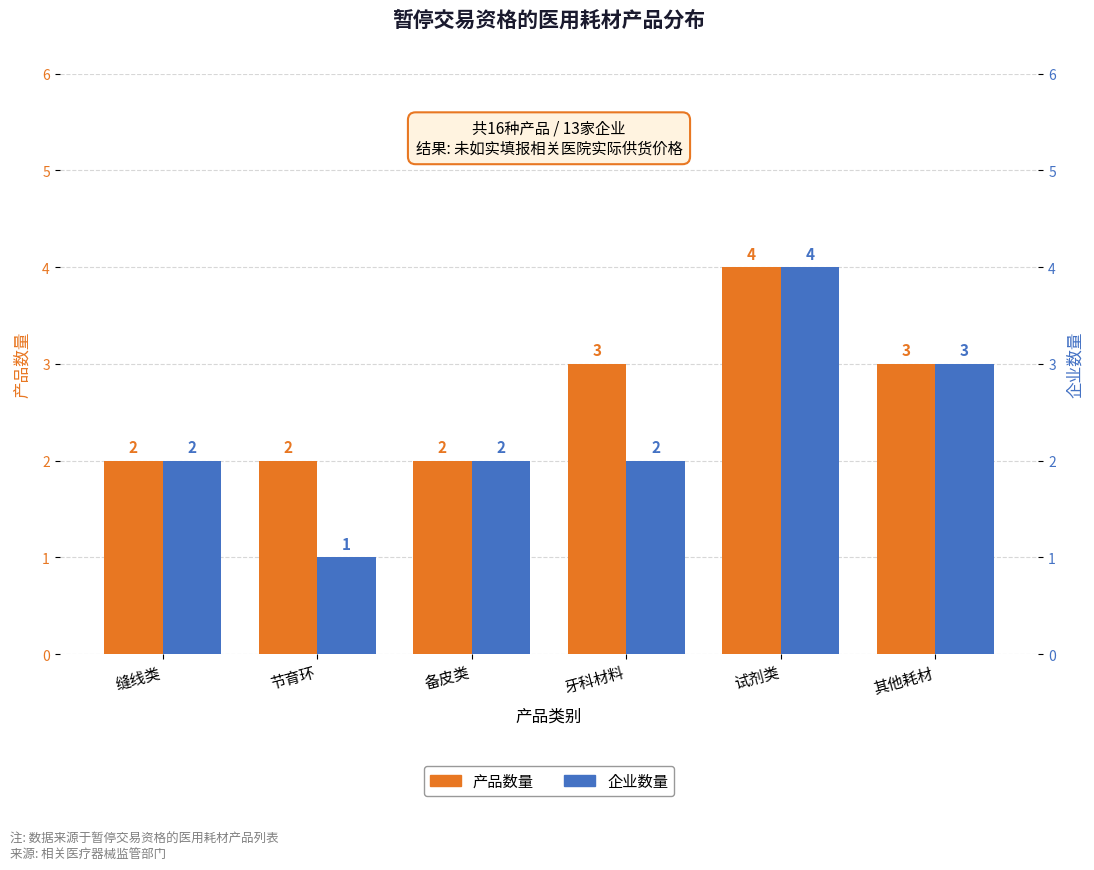

What is the label of the 2nd bar from the right?

试剂类